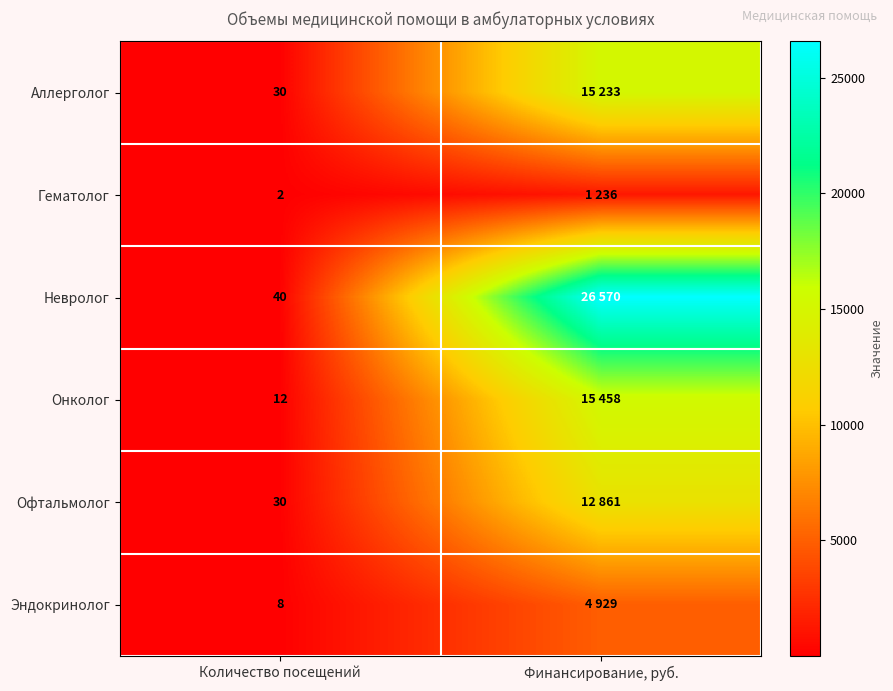

What is the difference between the highest and lowest values at Количество посещений?

38